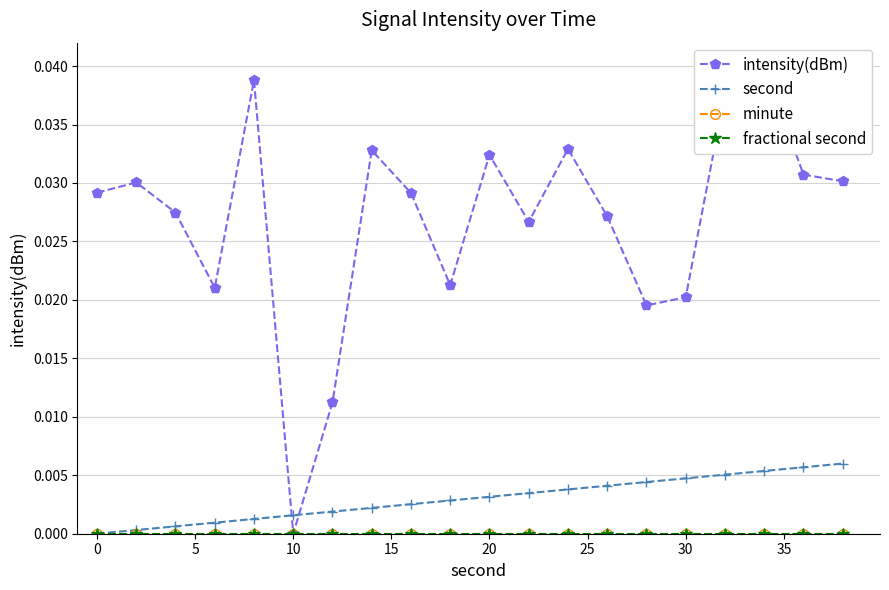

How many distinct data groups are displayed?

4